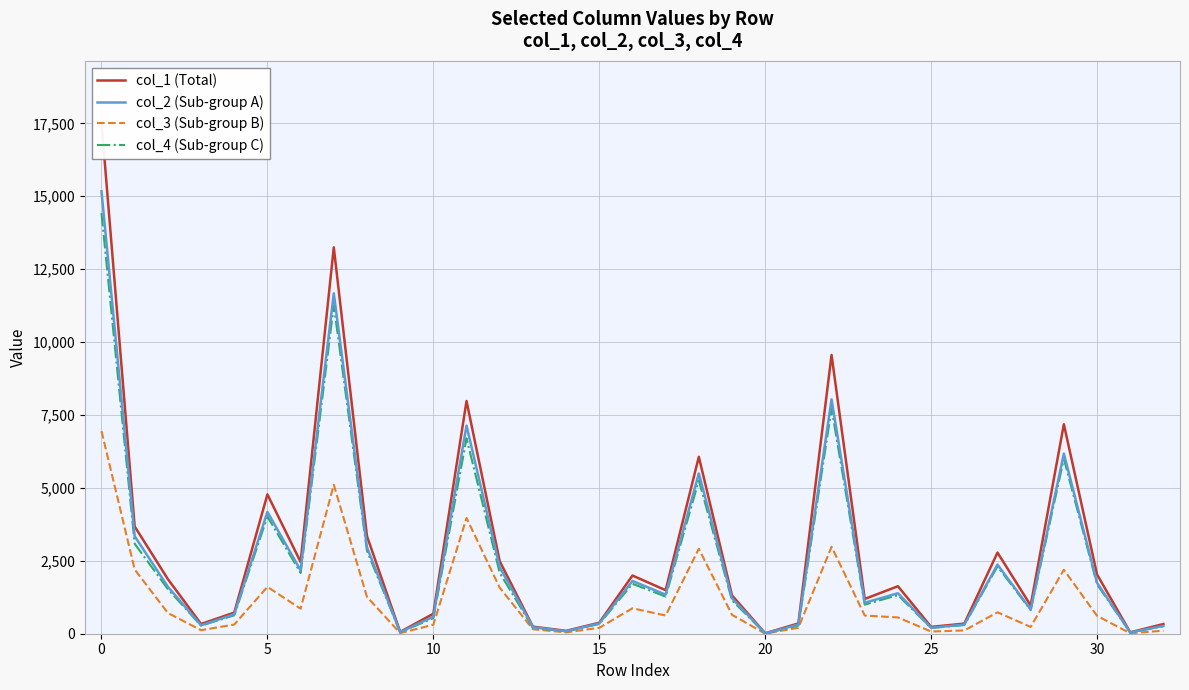

Which category has the highest value in the col_3 (Sub-group B) series?

0